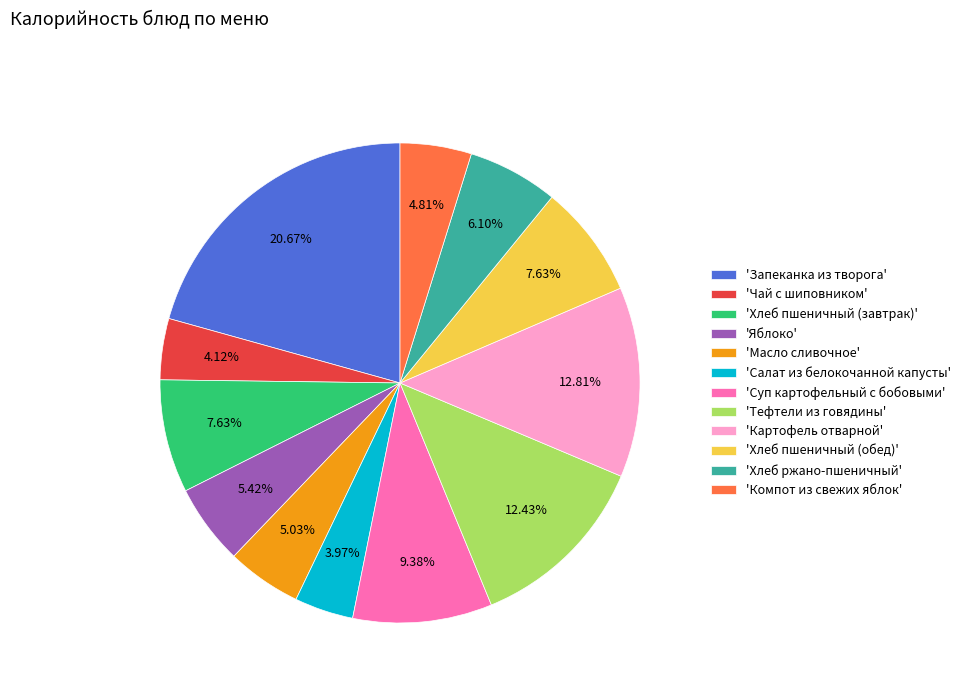

How many slices are in this pie chart?

12